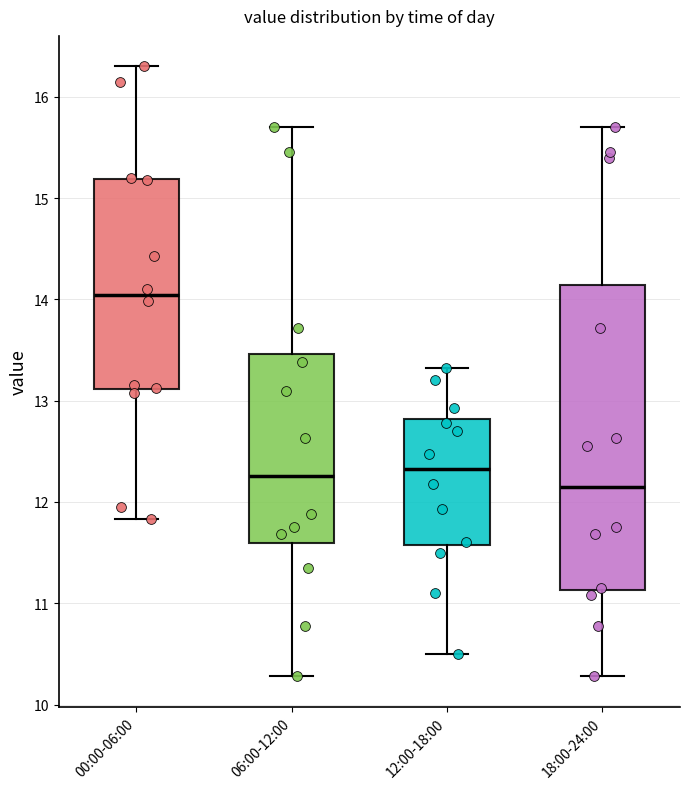

Where is the upper edge of the box for 18:00-24:00 on the y-axis? The values are not printed on the chart, so give them approximately, as read against the axis.

14.1